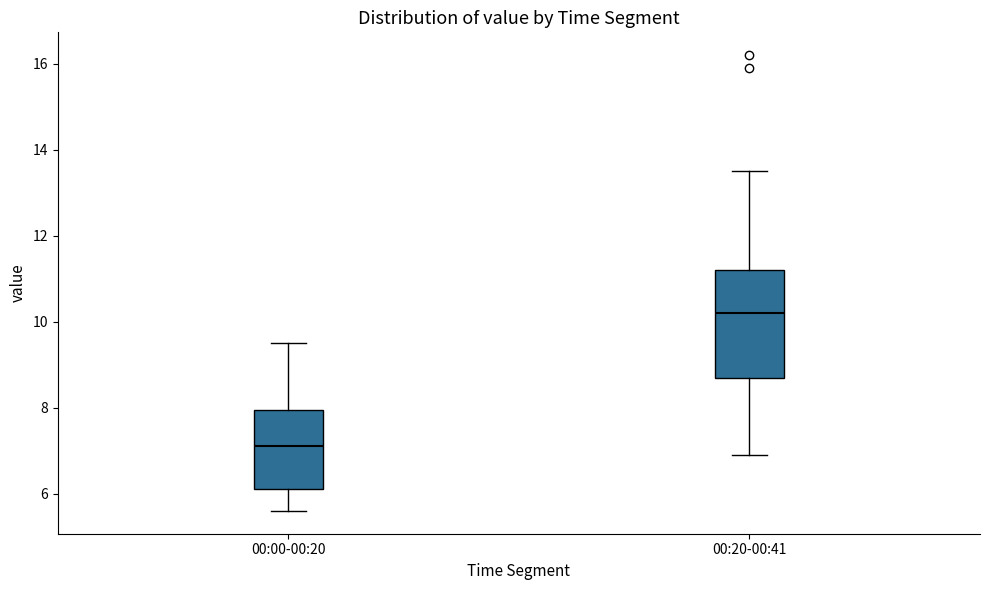

Reading left to right, transcribe this box plot: for each box, give where its median line is, the range the box spans, and where its two whiskers end, as read against the y-axis. The values are not printed on the chart, so give them approximately, as read against the axis.

00:00-00:20: median 7.2, box 6.2 to 8.0, whiskers 5.6 to 9.6
00:20-00:41: median 10.2, box 8.8 to 11.2, whiskers 7.0 to 13.6